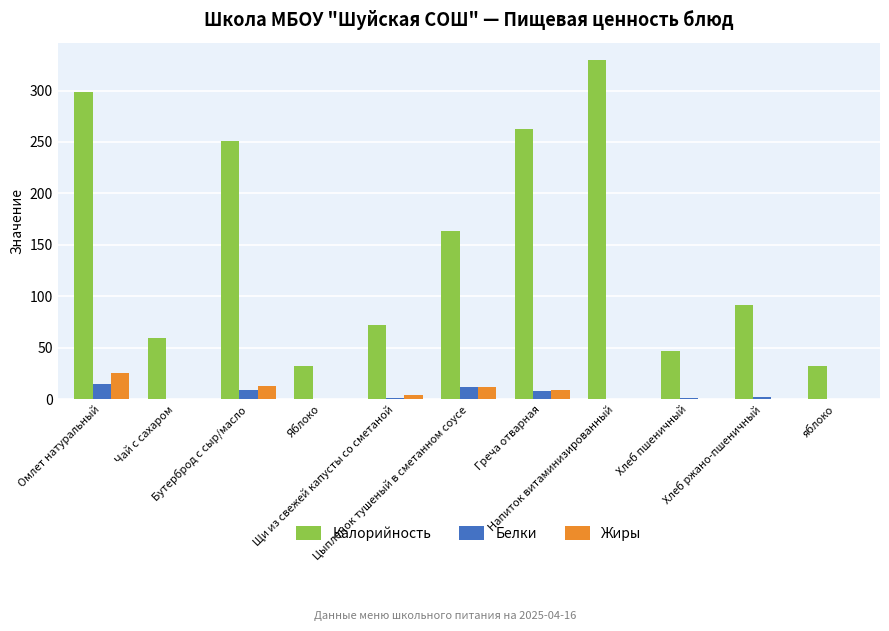

Which series has the largest total across all categories?

Калорийность